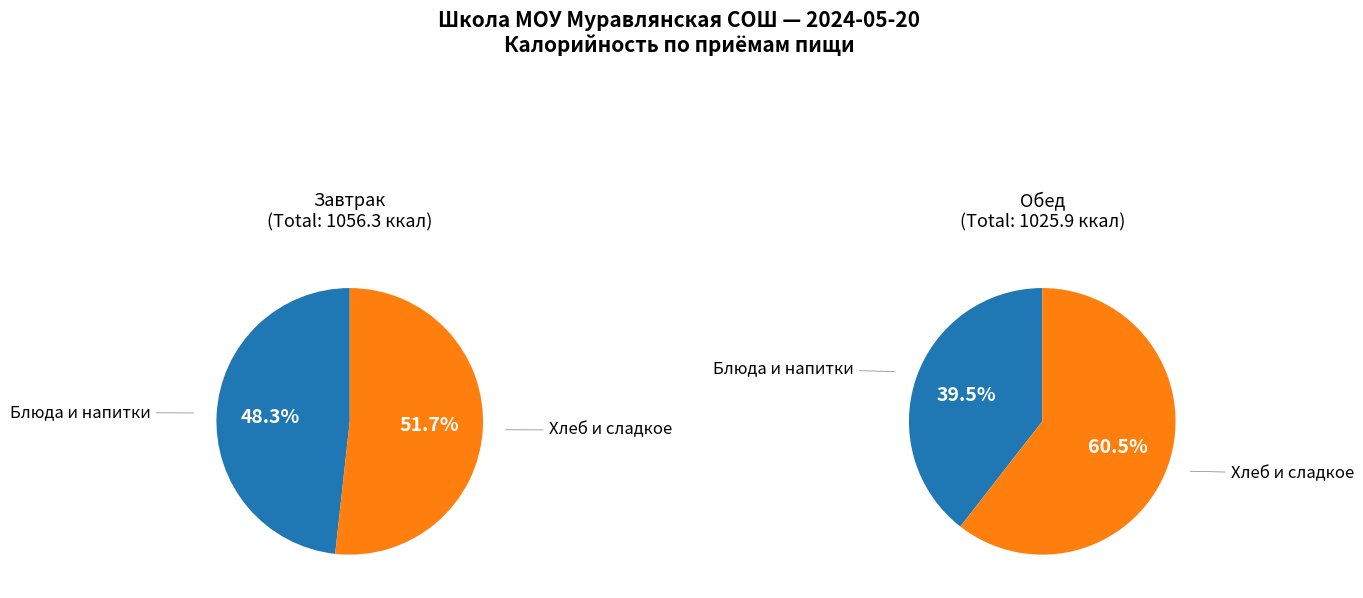

Between 0 and 2, which is larger?

2